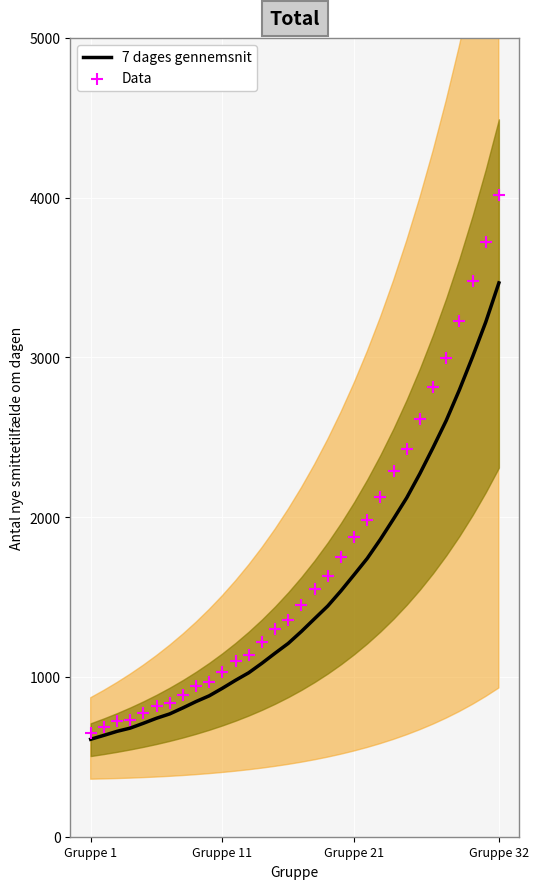

Which series contains the lowest Y value?

7 dages gennemsnit